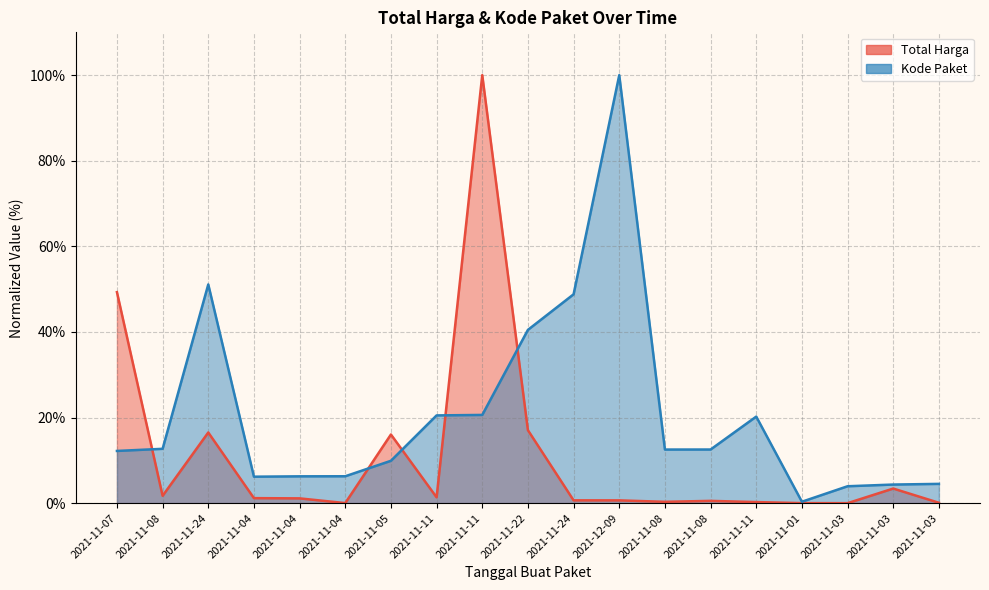

Which category has the lowest value in the Kode Paket series?

2021-11-01